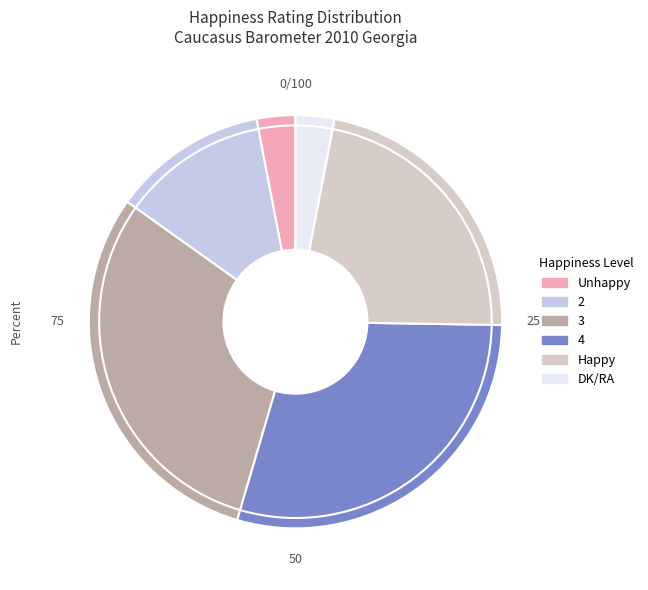

To the nearest percent, what portion does 3 represent?

30%